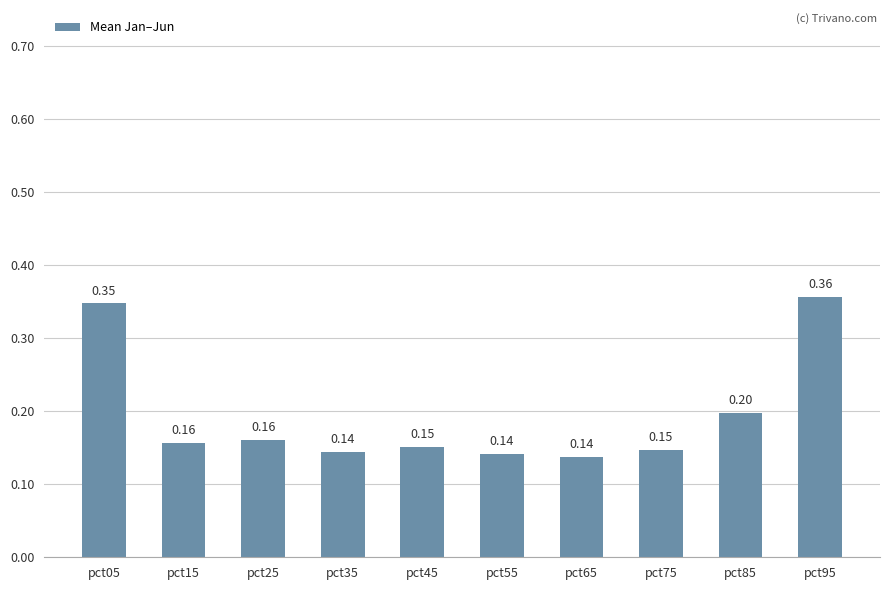

What is the sum of all values?

1.9